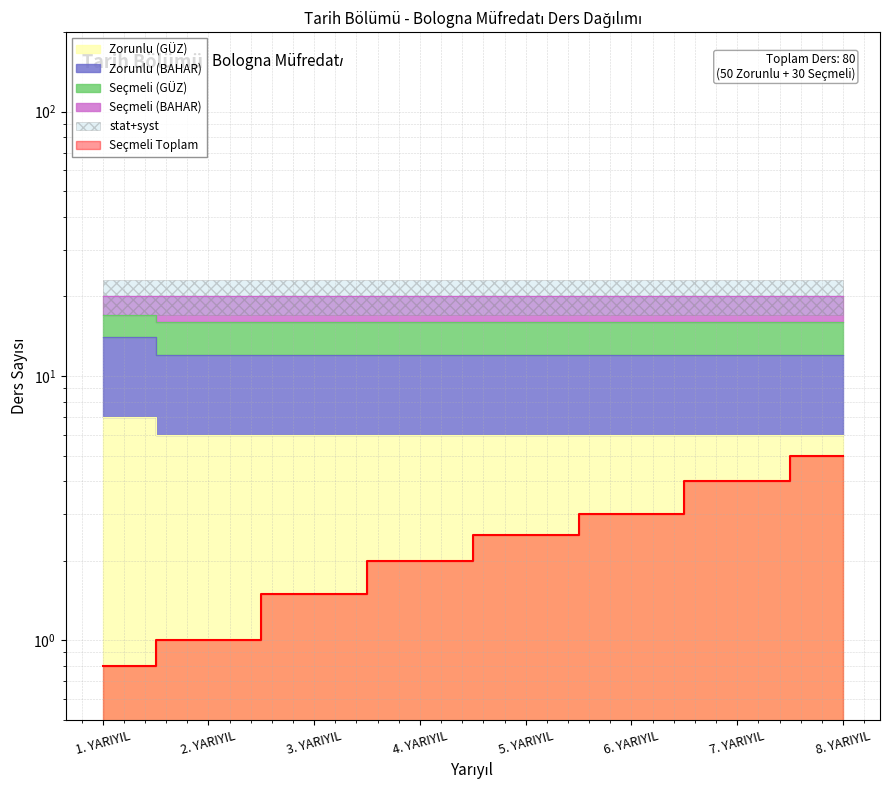

The Zorunlu (GÜZ) series shows 6 at 6. YARIYIL. True or false?

True